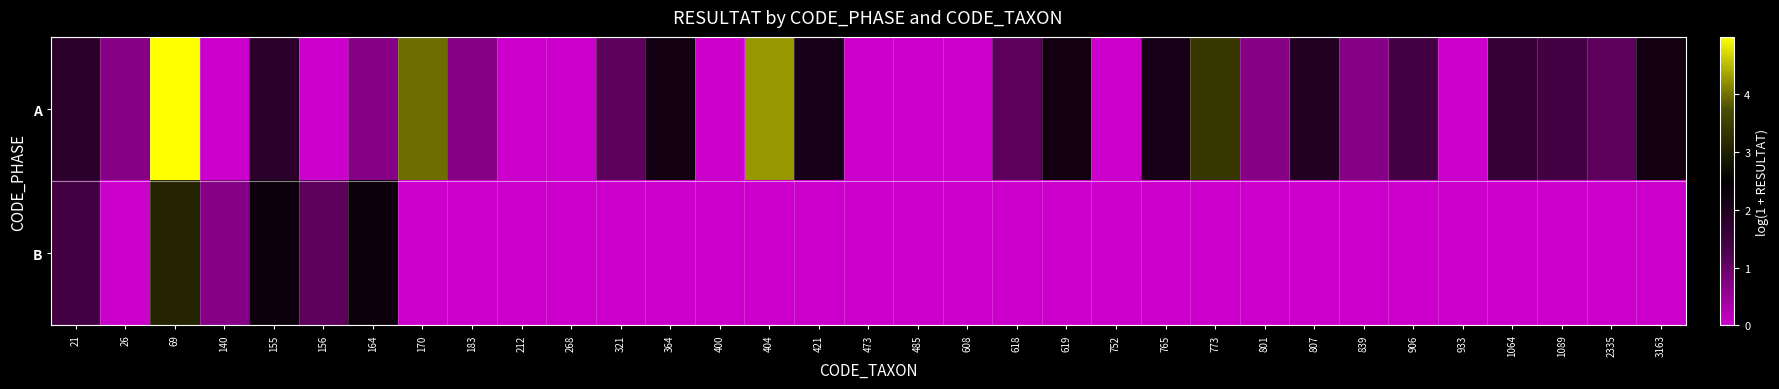

At 404, list the series in order from smallest to largest.

B, A